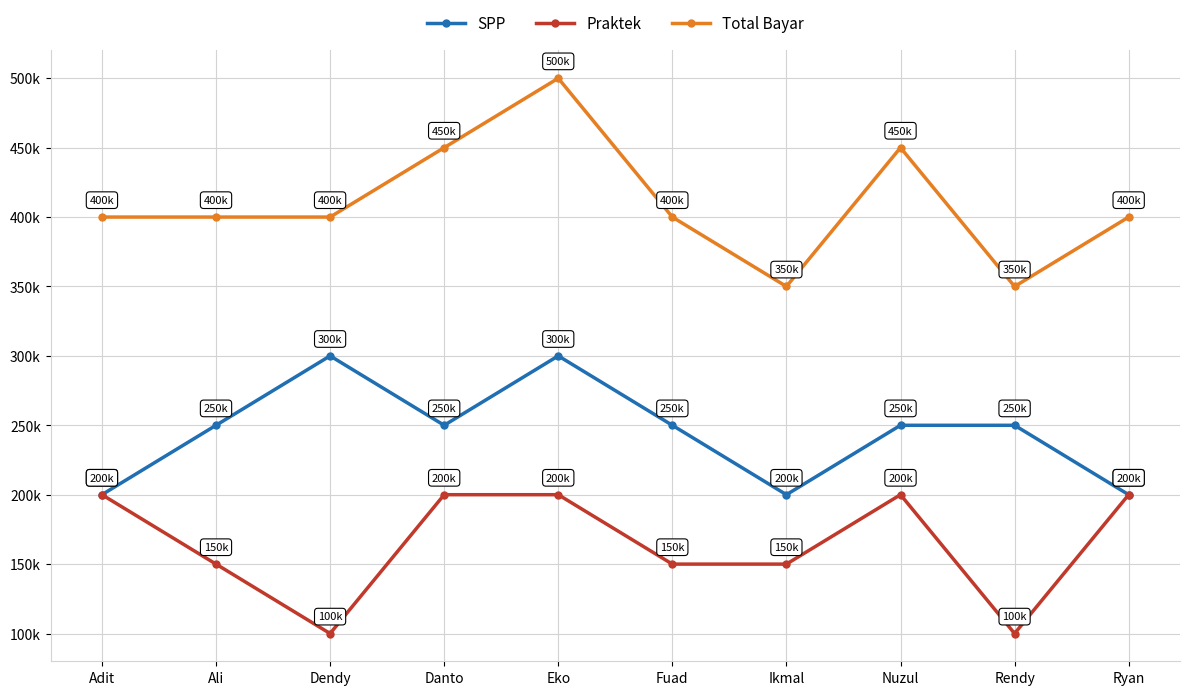

Rank the series by their maximum value, from lowest to highest.

Praktek, SPP, Total Bayar